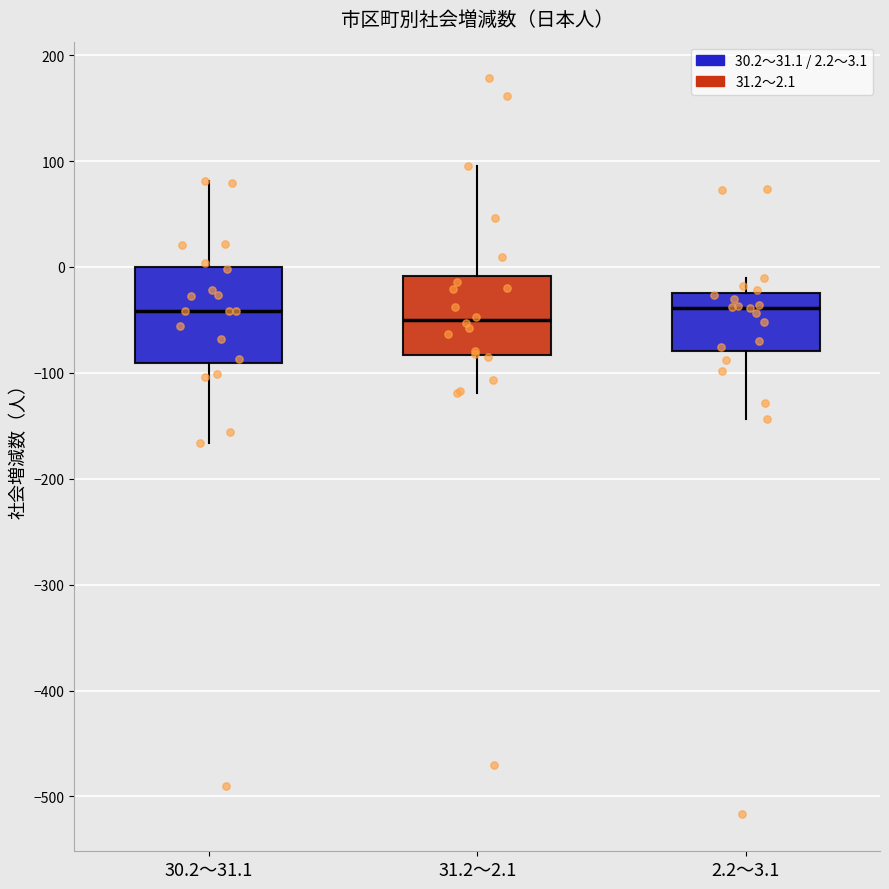

Comparing the boxes themselves (not the whiskers), which one is the tallest?

30.2～31.1